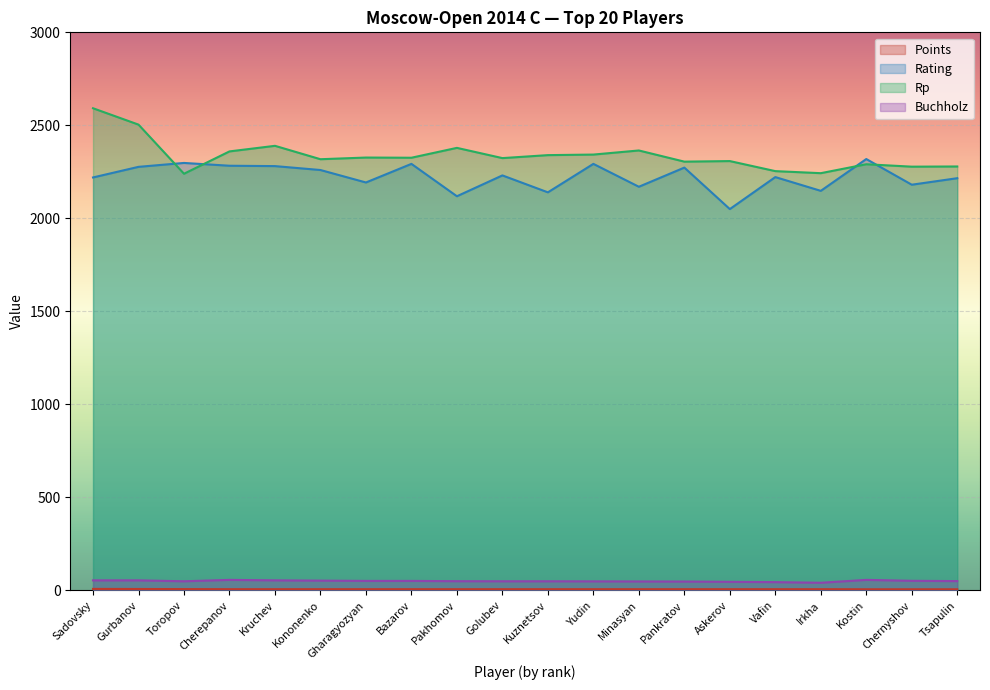

What is the value of the Buchholz point at the 12th from the left?

49.0